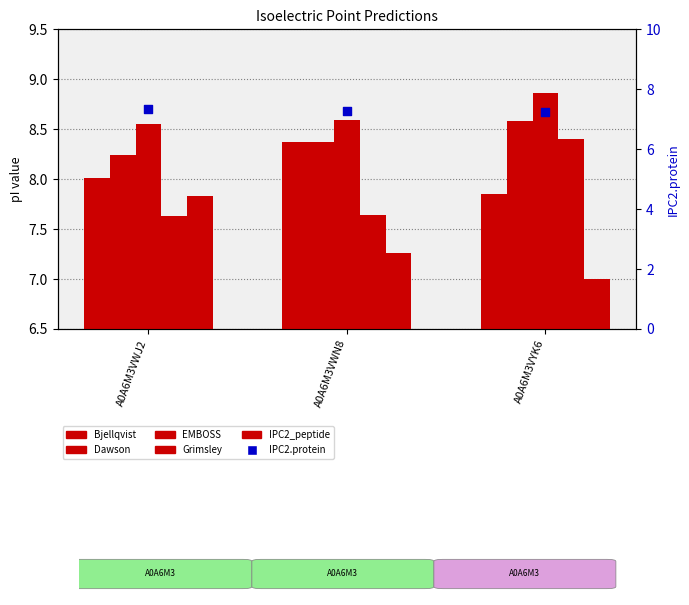

Which series has the widest spread of Y values?

IPC2_peptide